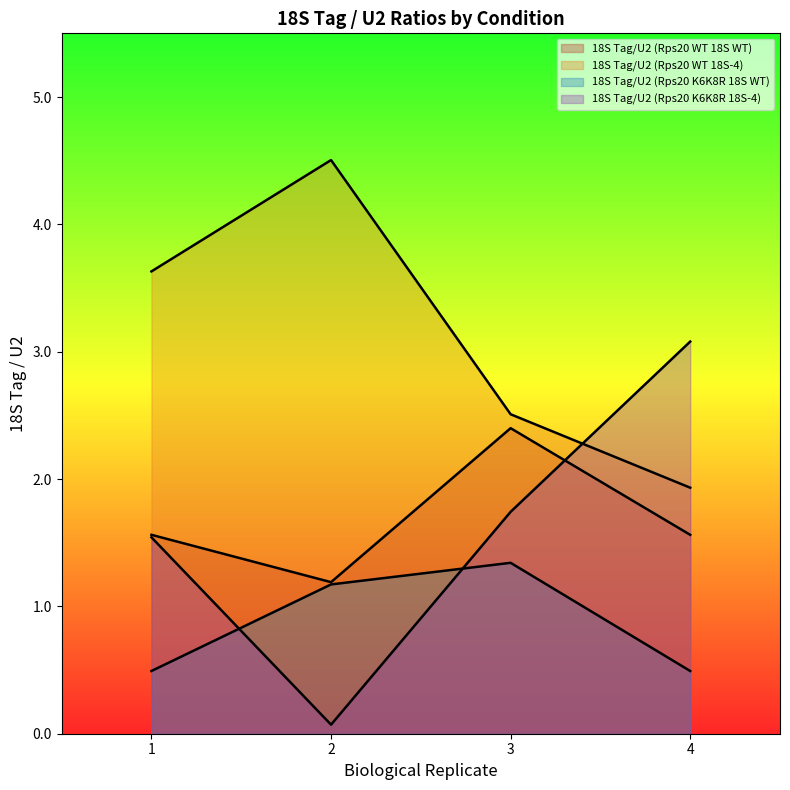

What is the value of the 18S Tag/U2 (Rps20 K6K8R 18S-4) point at the 3rd from the left?

1.7